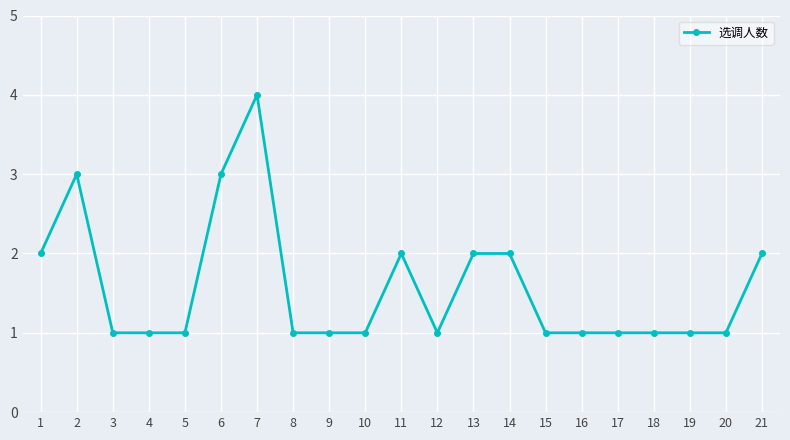

Approximately how many times larger is the value at 21 compared to 14?

1.0